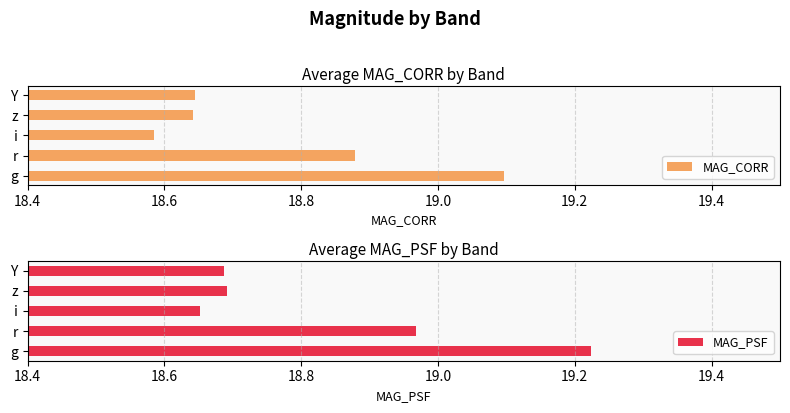

How many groups of bars are there?

5